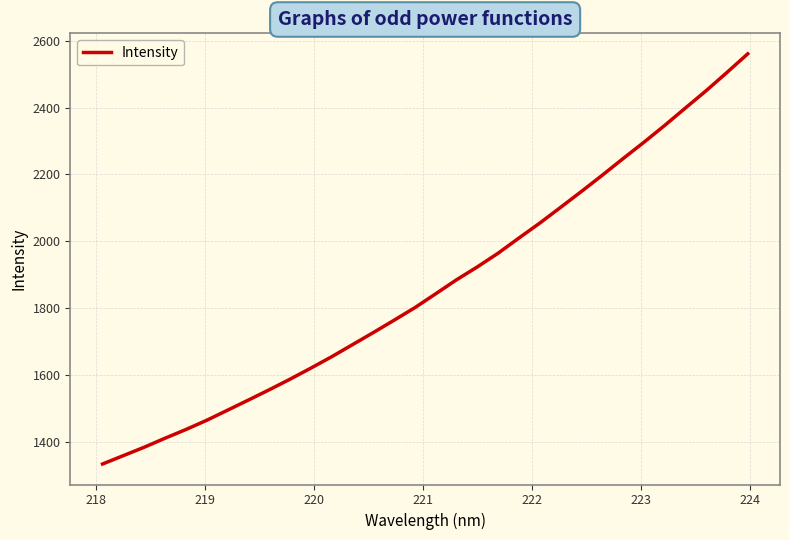

What is the maximum value shown in the chart?

2560.9